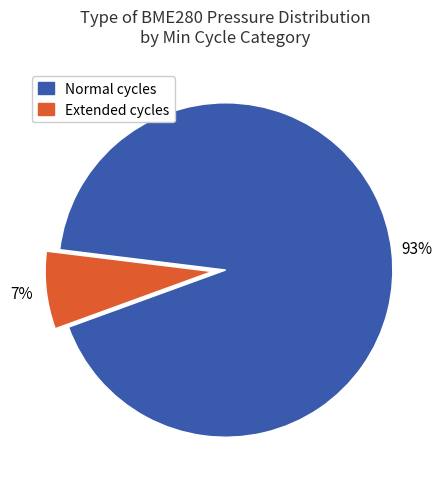

To the nearest percent, what is the average slice percentage?

50%